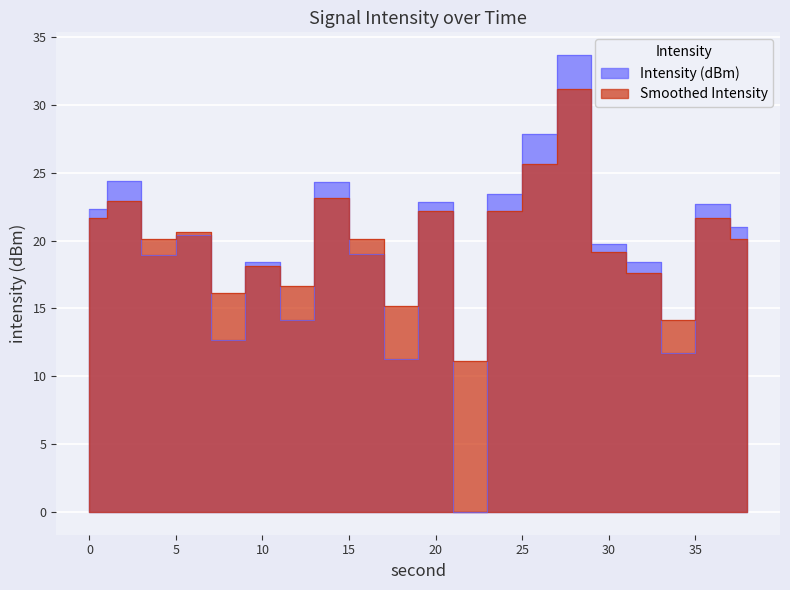

Which series has the largest total across all categories?

Smoothed Intensity